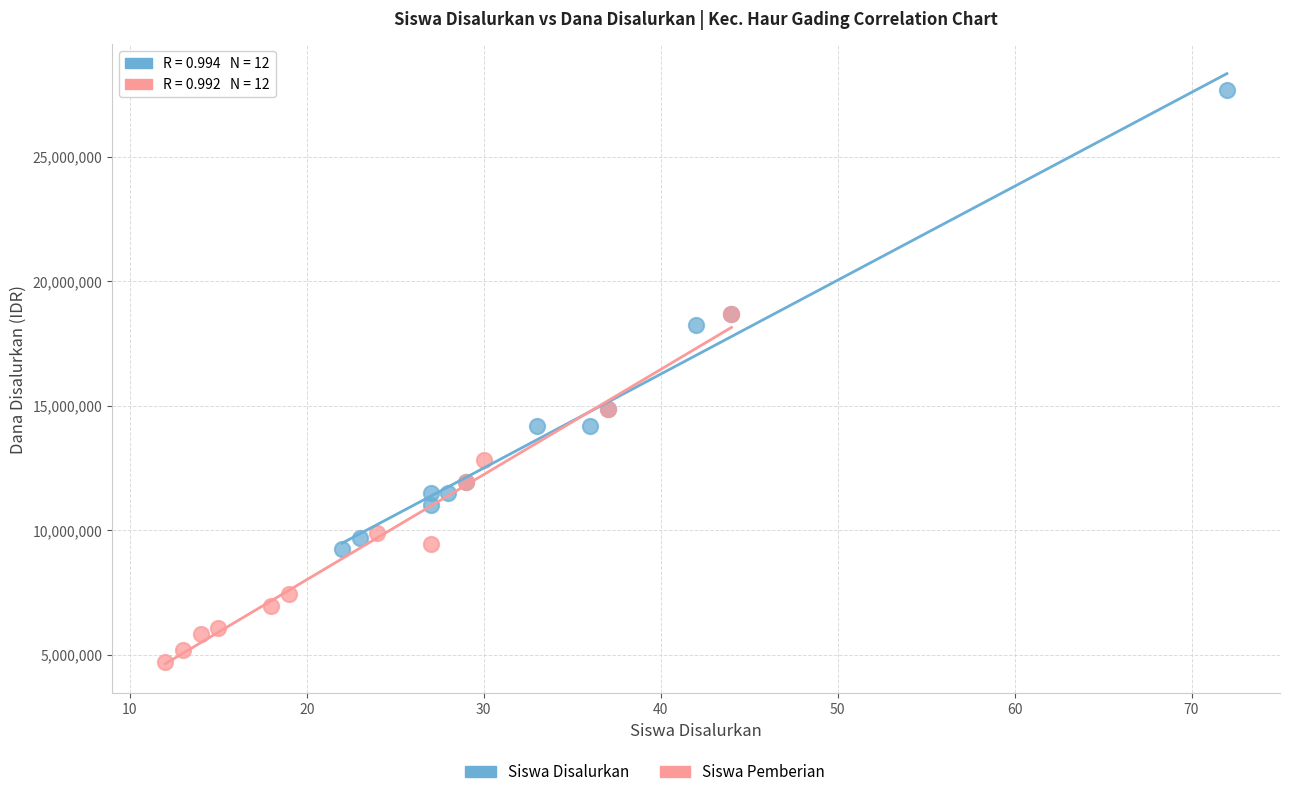

Which series reaches the minimum Y coordinate?

Siswa Pemberian